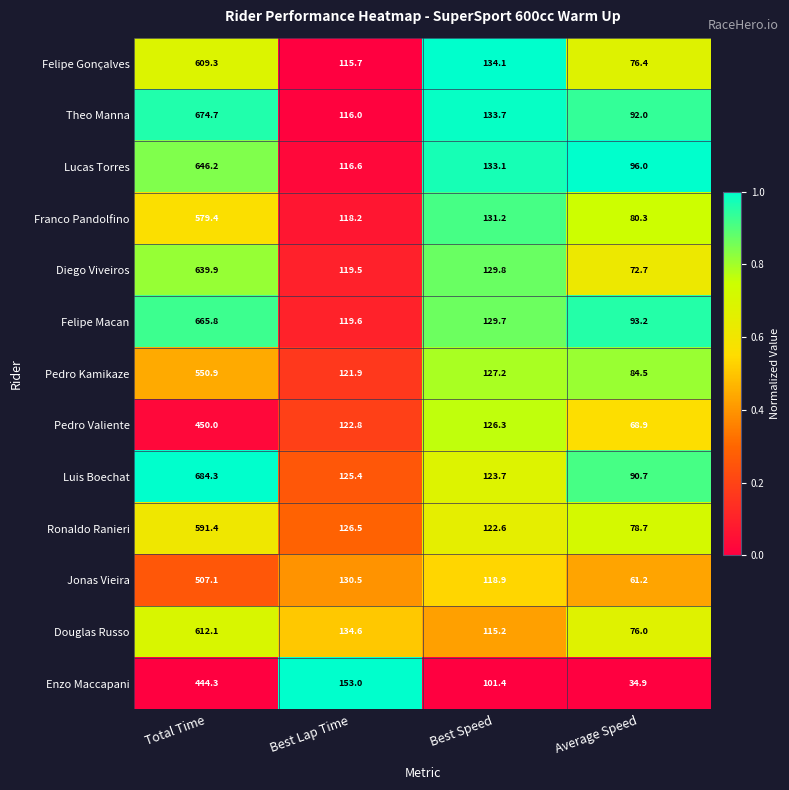

The Franco Pandolfino series shows 70.2 at Best Speed. True or false?

False